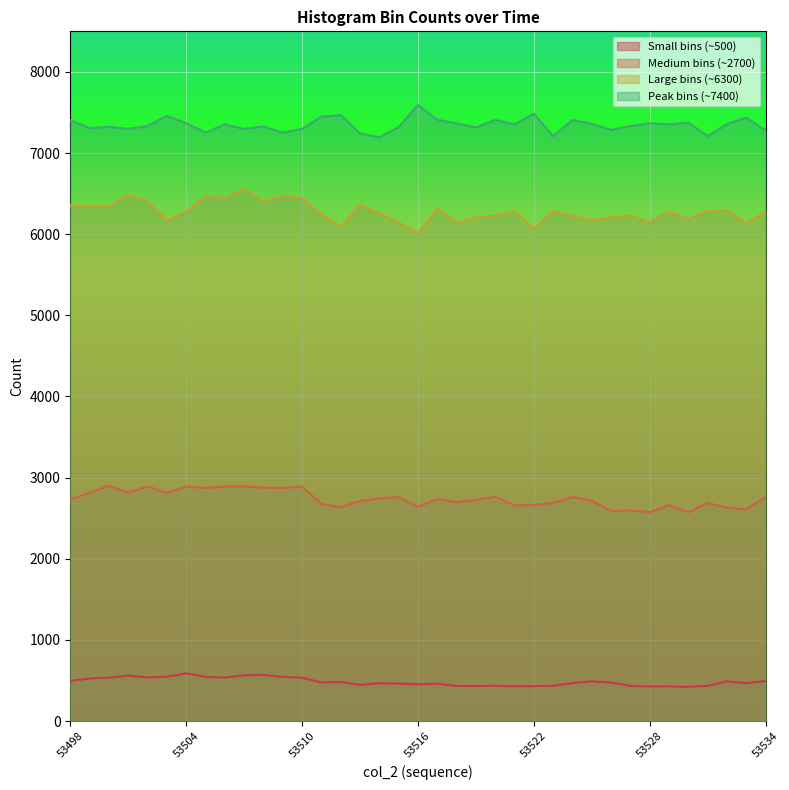

Count the number of data series in this chart.

4